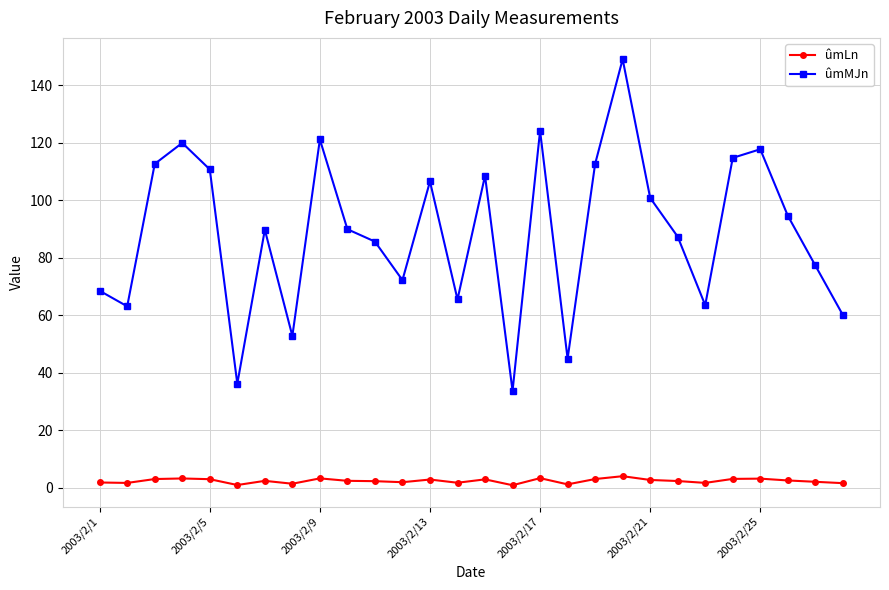

What is the maximum value shown in the chart?

149.0